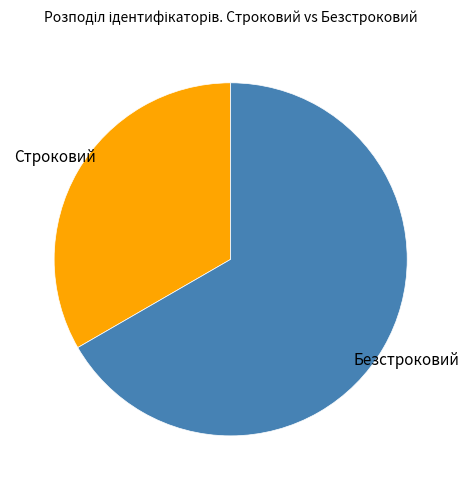

Is the sum of Безстроковий and Строковий greater than half?

Yes